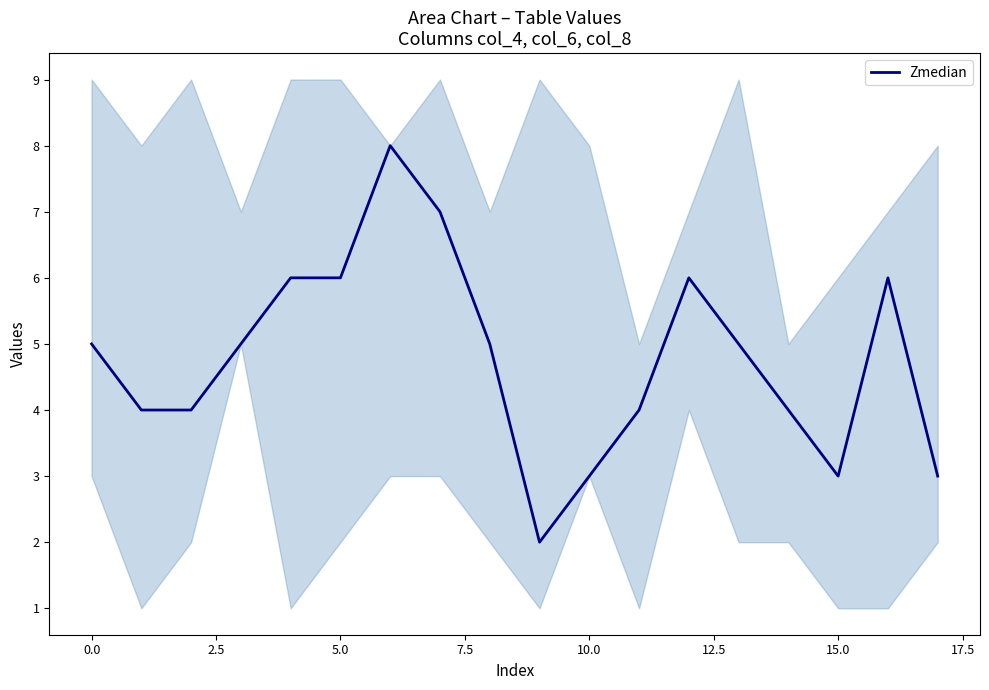

How many values are below 5?

8